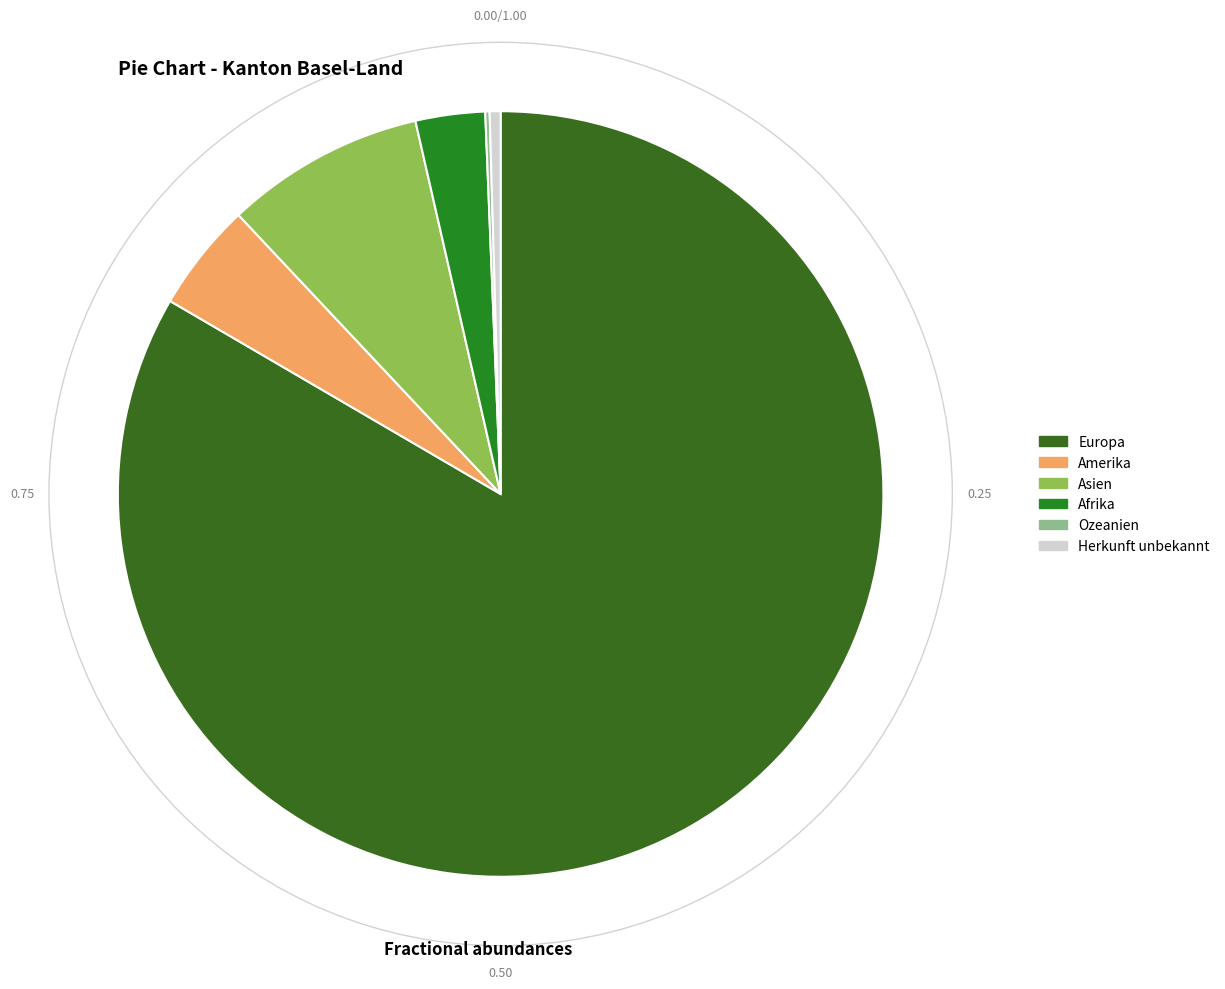

To the nearest percent, what is the difference between the Ozeanien and Europa slice percentages?

83%